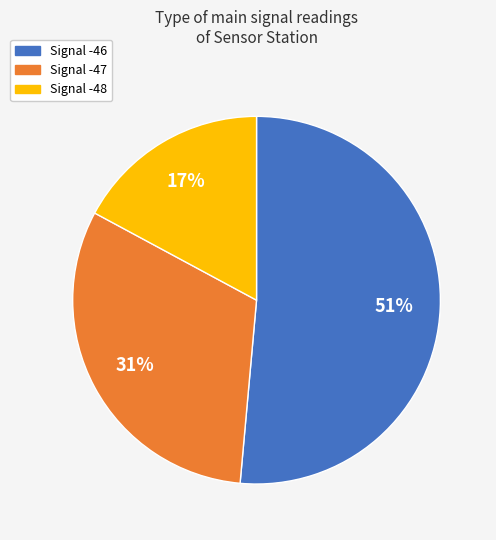

Do Signal -47 and Signal -46 together represent more than half of the pie?

Yes